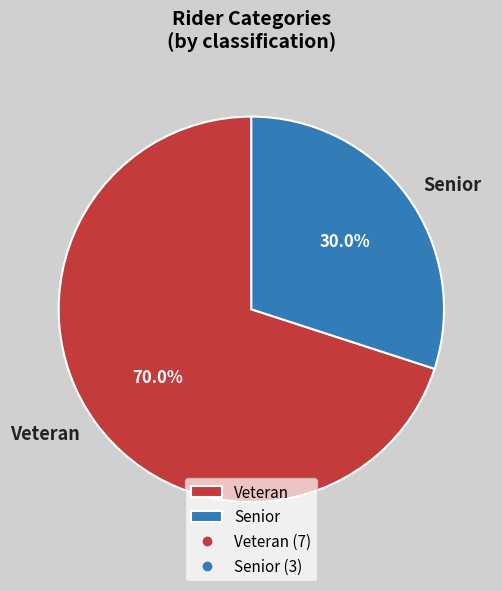

To the nearest percent, what is the average slice percentage?

50%